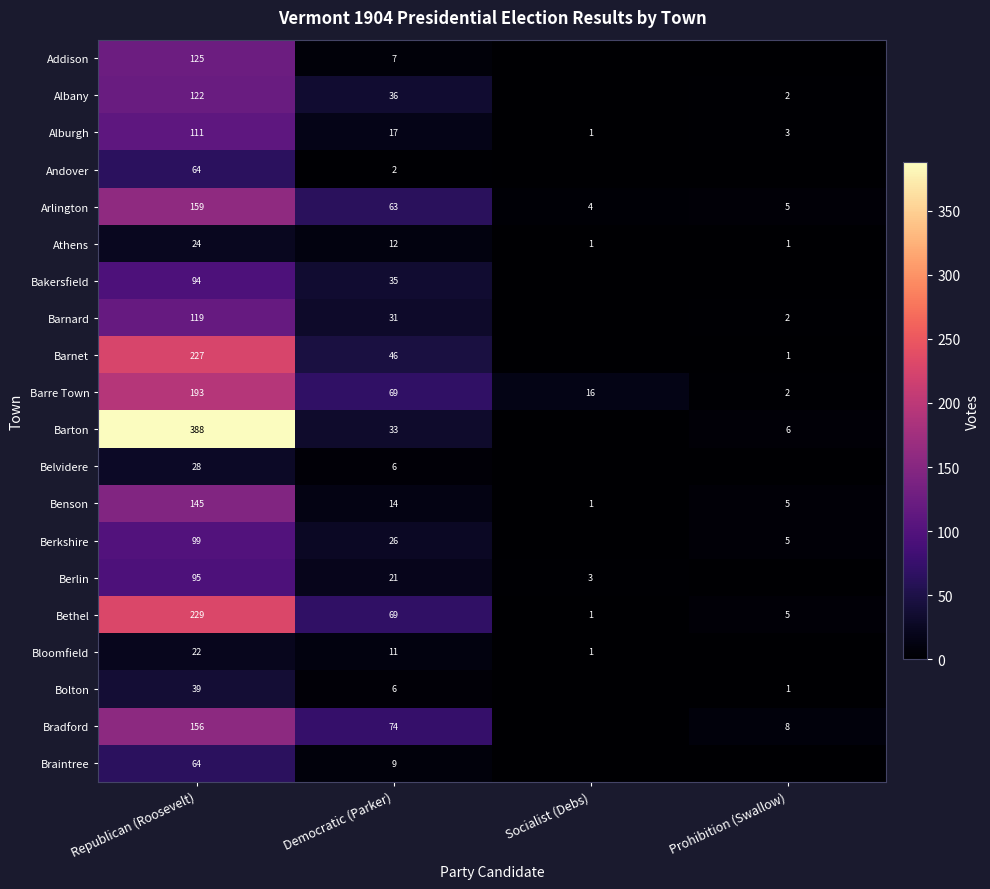

The value of Athens at Socialist (Debs) is 2. True or false?

False